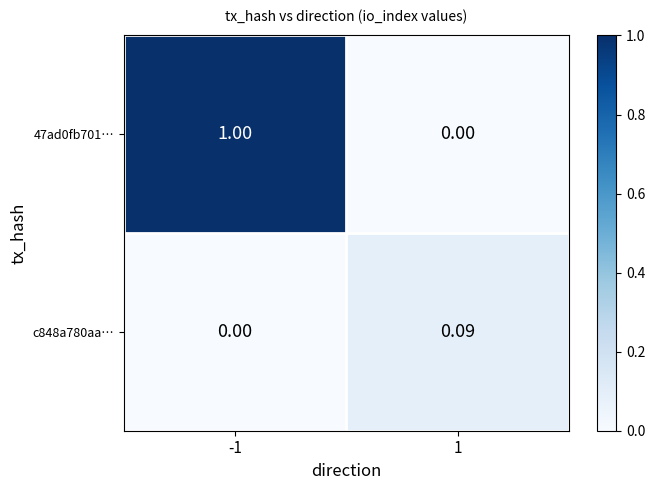

How many data points does each series have?

2